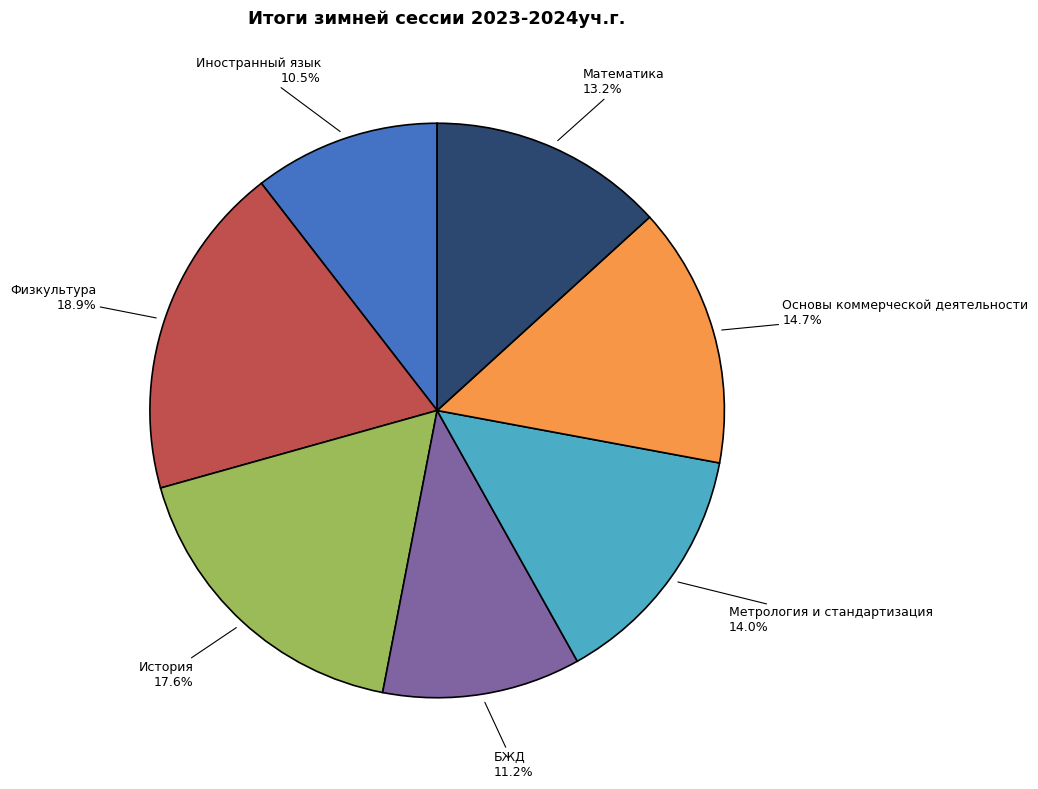

Does any single category account for the majority?

No